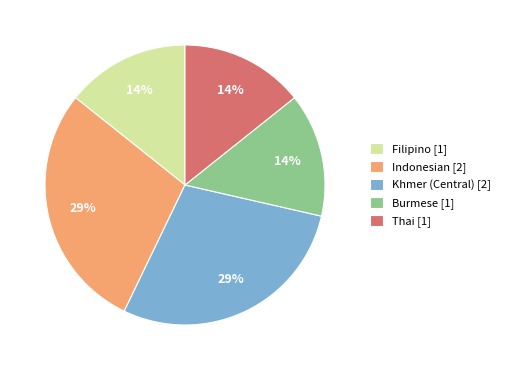

Count the number of slices in the pie.

5